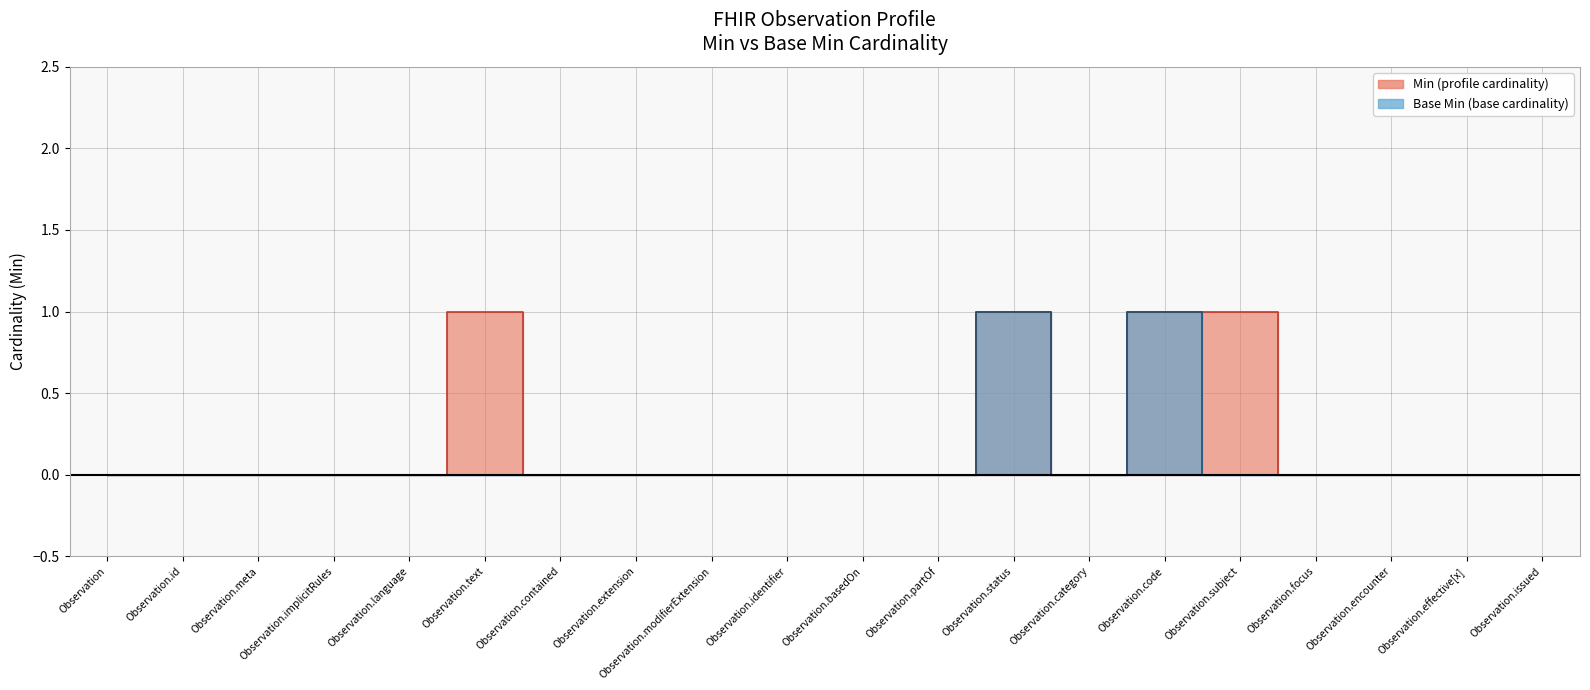

How many values in Base Min are above zero?

2